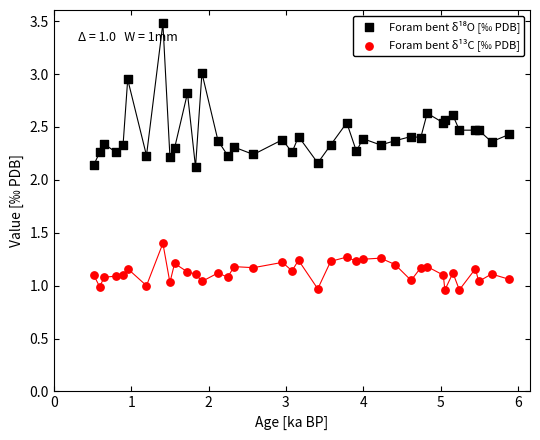

What is the X range (max minus min) for the scatter plot?

5.4